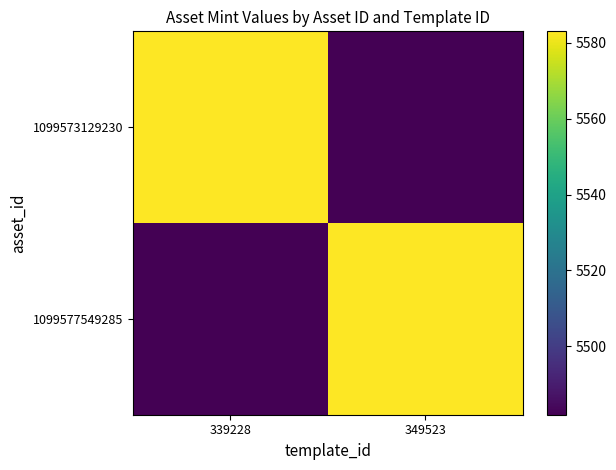

How many distinct data groups are displayed?

2